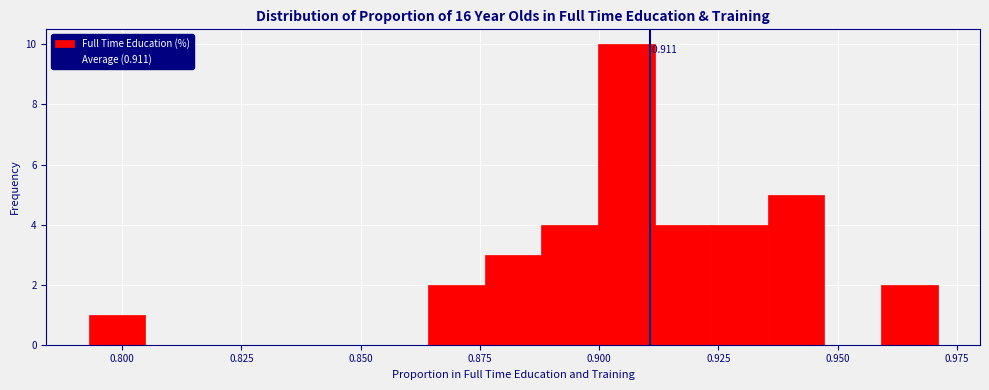

Around what value on the x-axis is the tallest bar? Give the approximate position of its centre, as read against the axis.

0.905